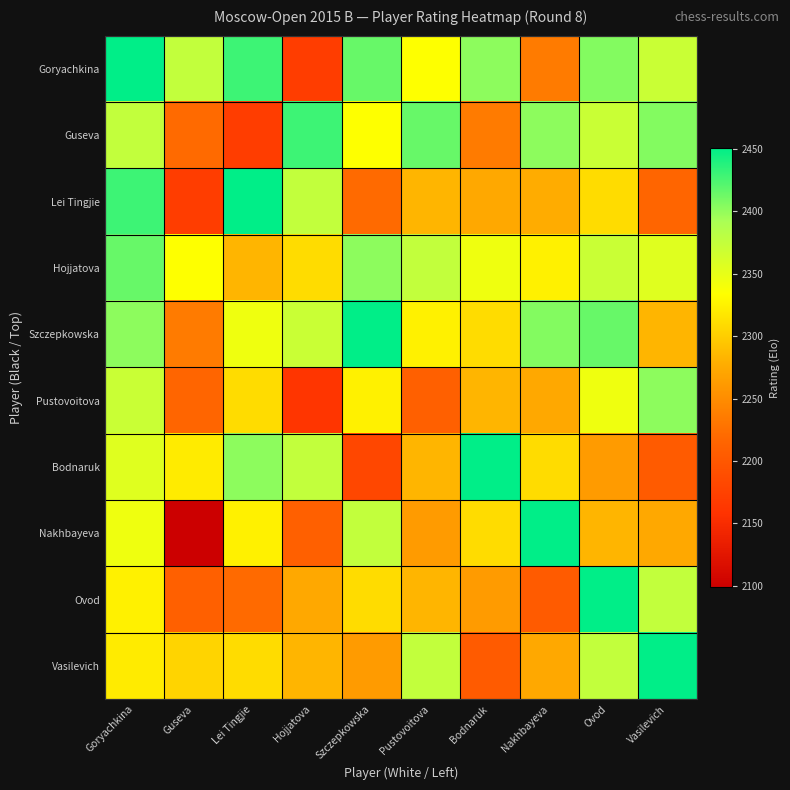

What is the minimum value shown in the chart?

2099